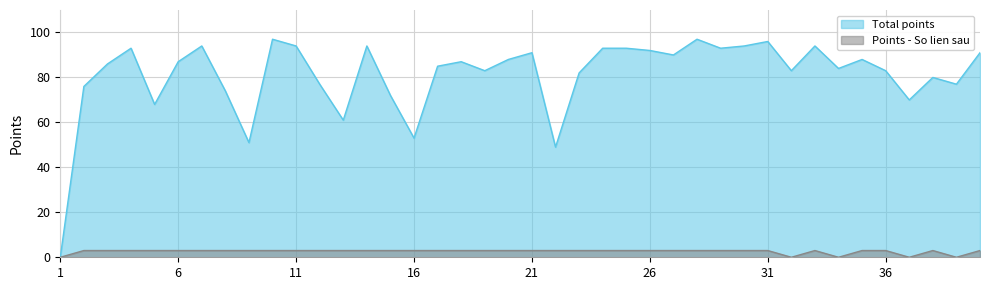

What is the value of the Total points point at the 15th from the left?

72